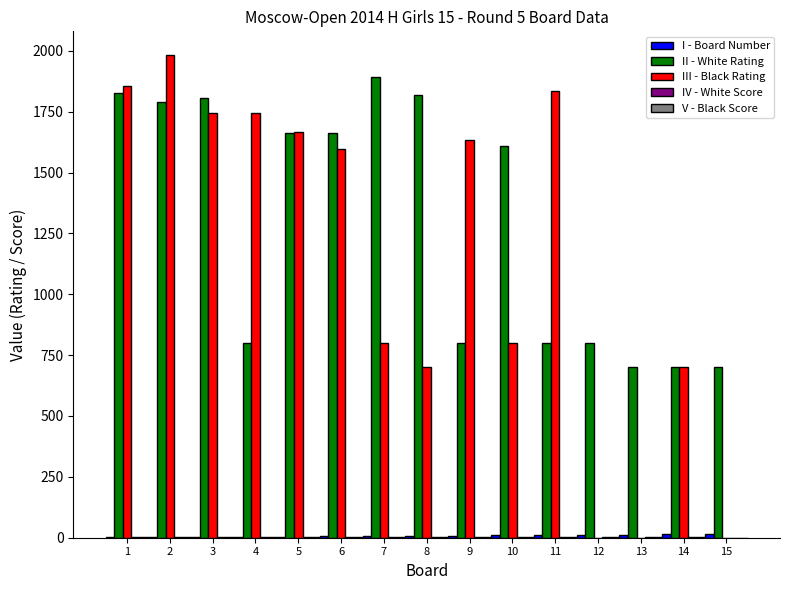

How many groups of bars are there?

15